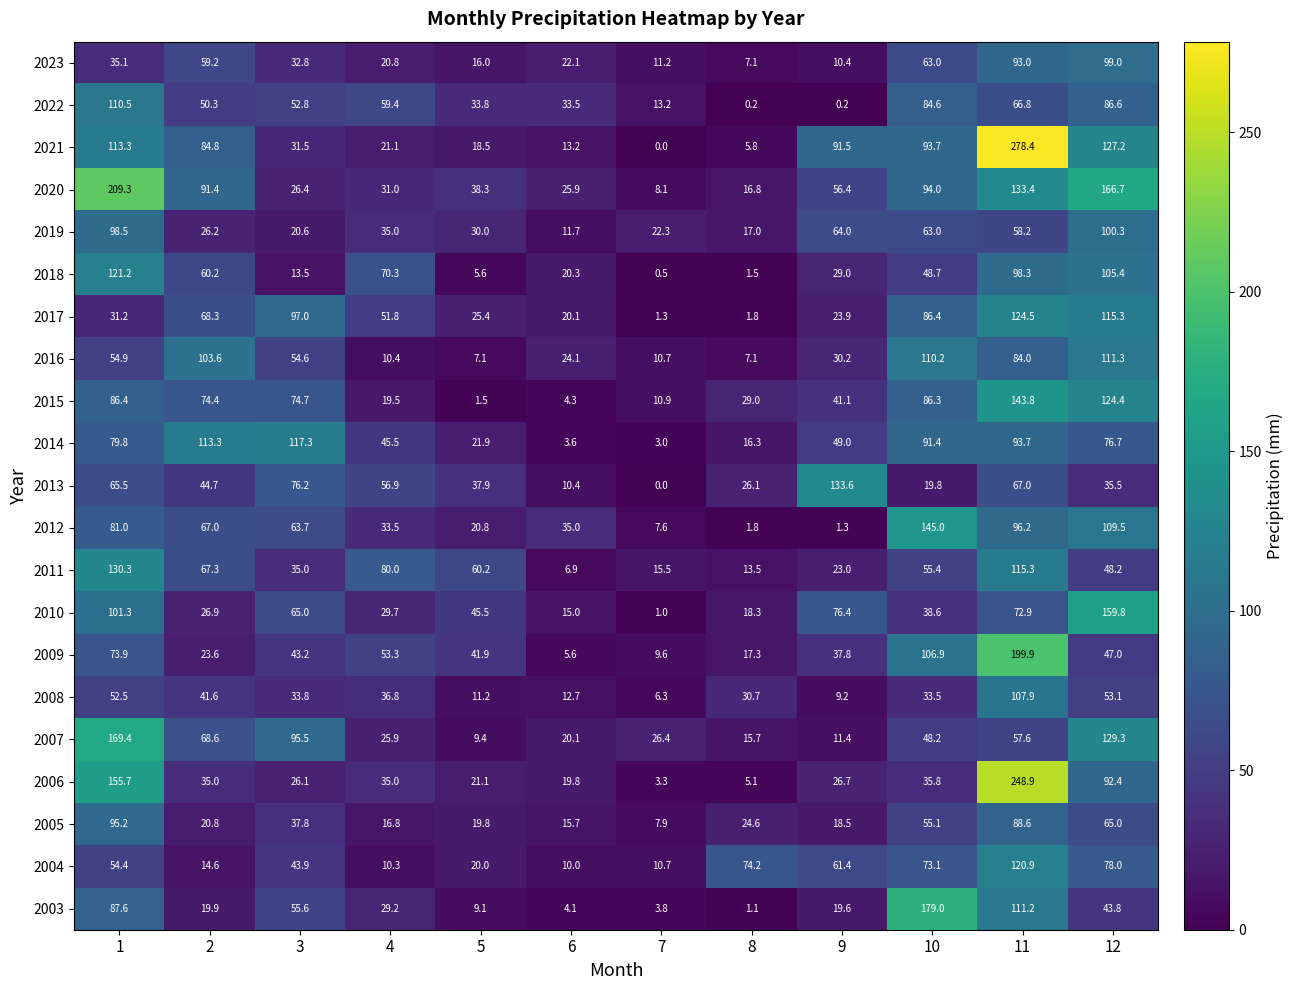

What value does the 2019 series have at 9?

64.0